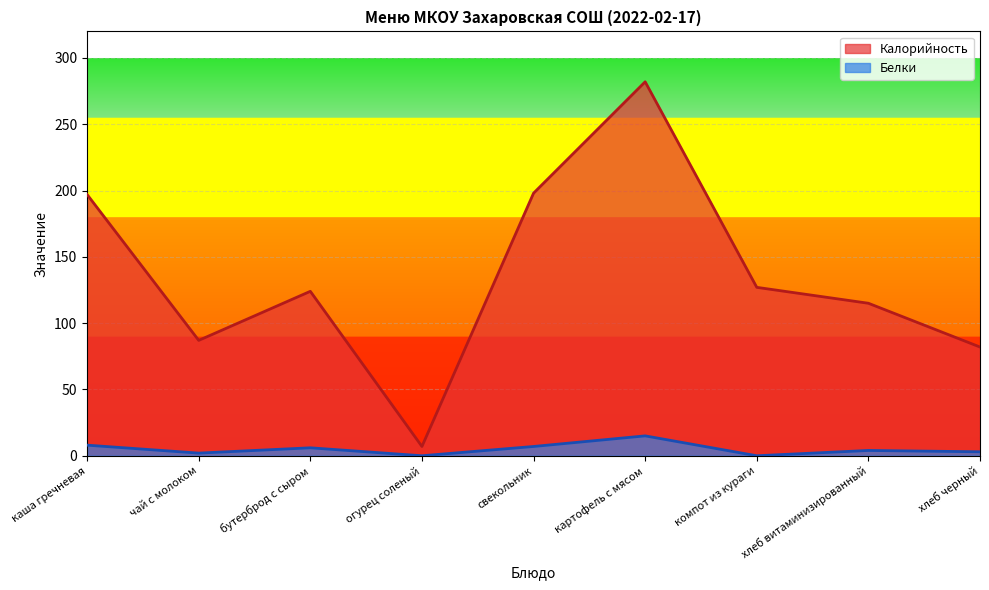

Is it true that Белки equals 3 at хлеб черный?

True